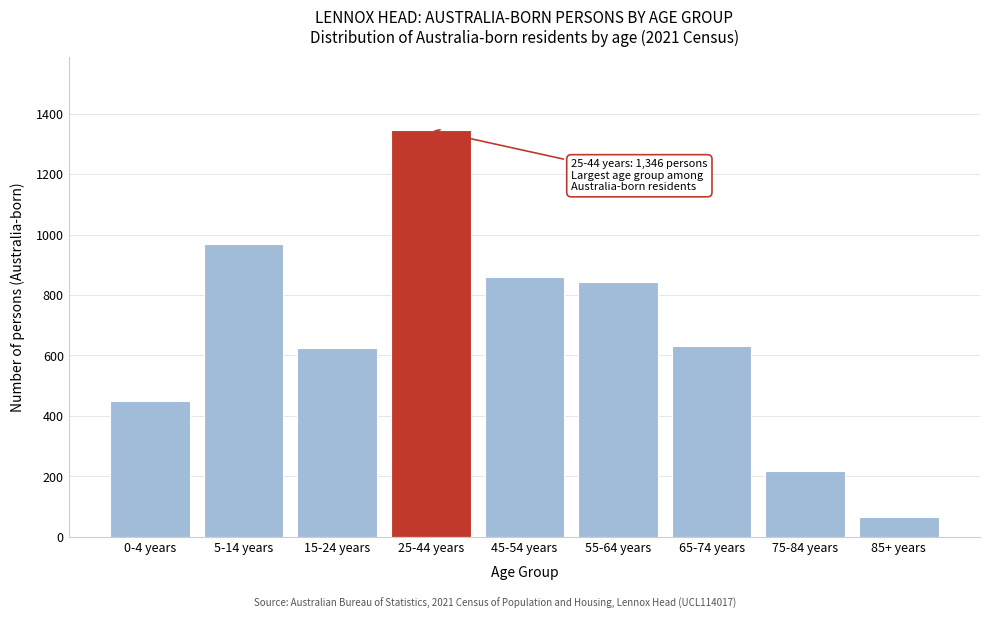

What is the change in value from 25-44 years to 85+ years?

-1280